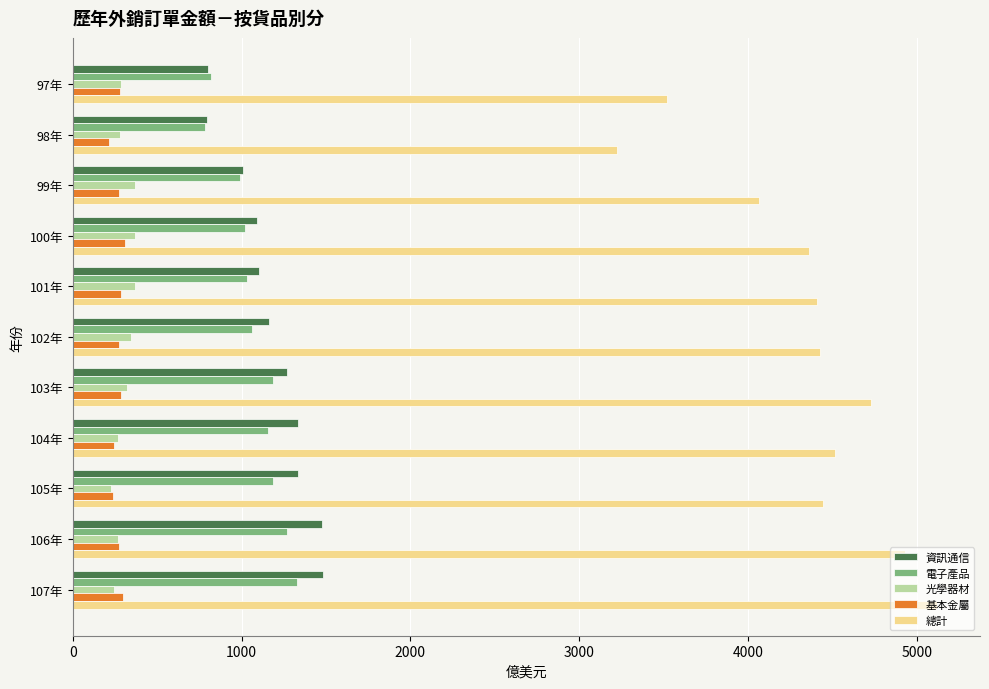

What is the spread (max minus min) of values at 104年?

4276.8